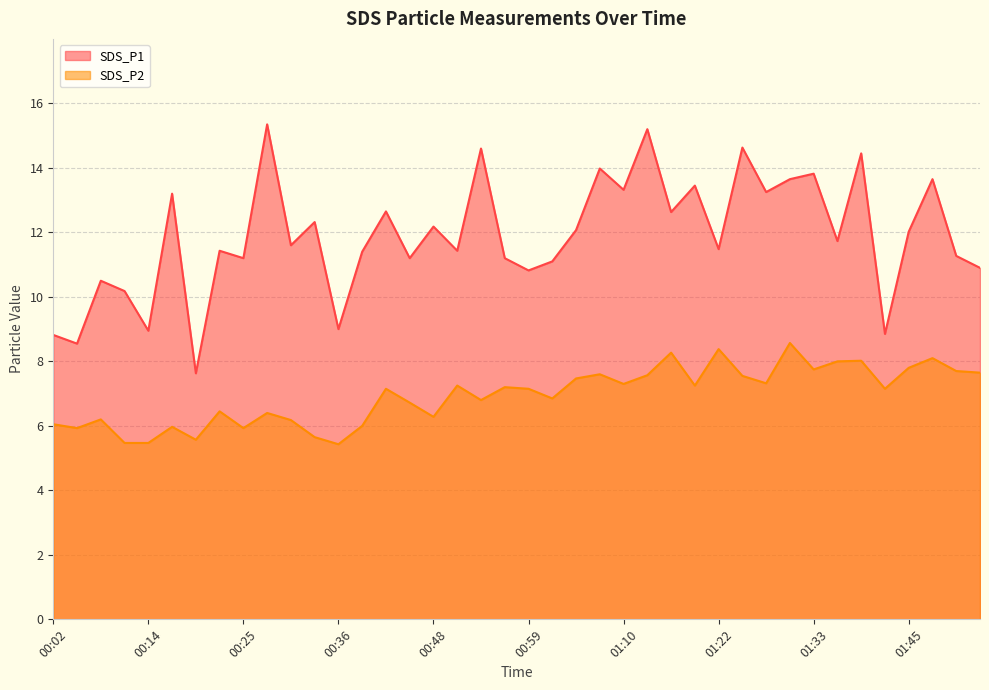

At which label does SDS_P1 first exceed 11?

00:16